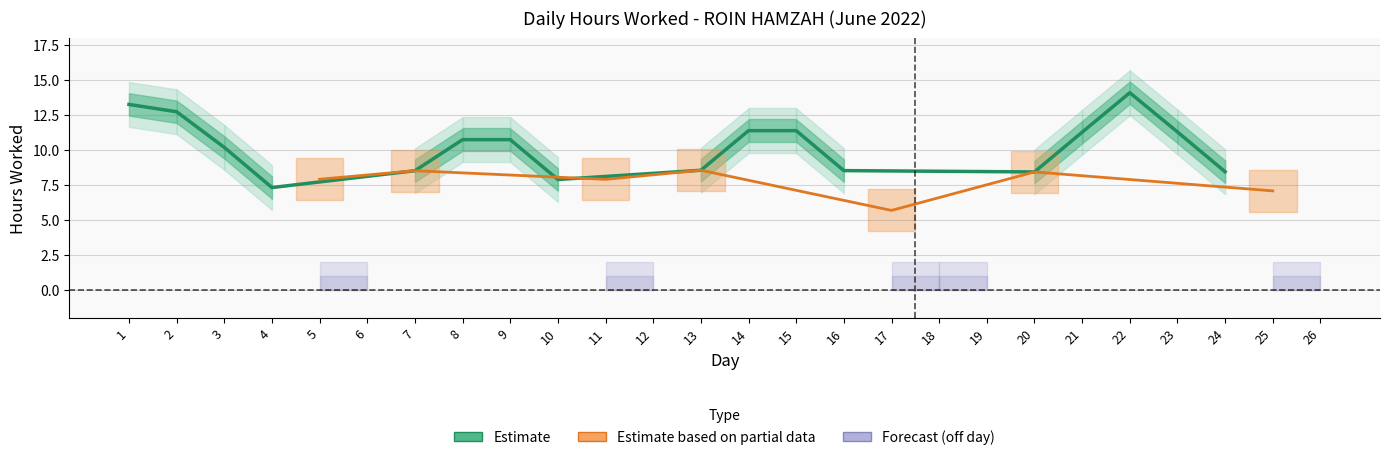

What is the average value?

8.9